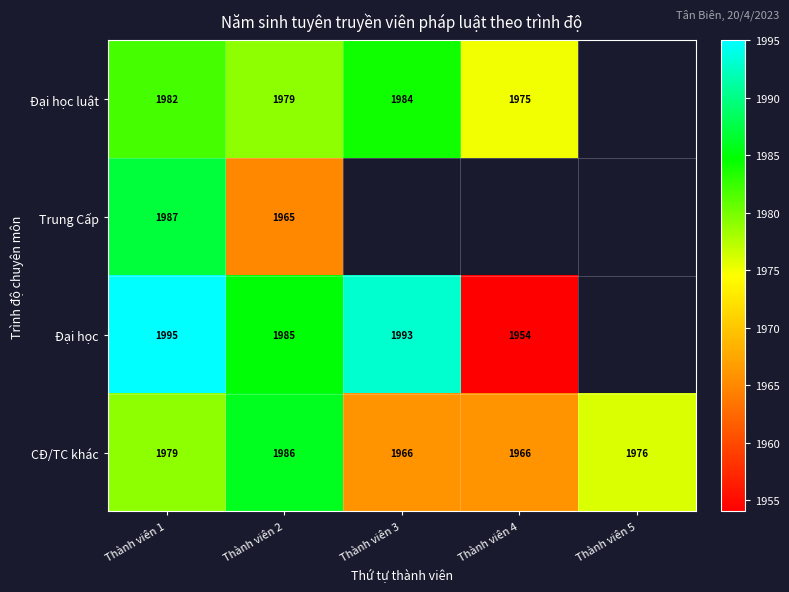

What is the sum of the CĐ/TC khác values at Thành viên 5 and Thành viên 3?

3942